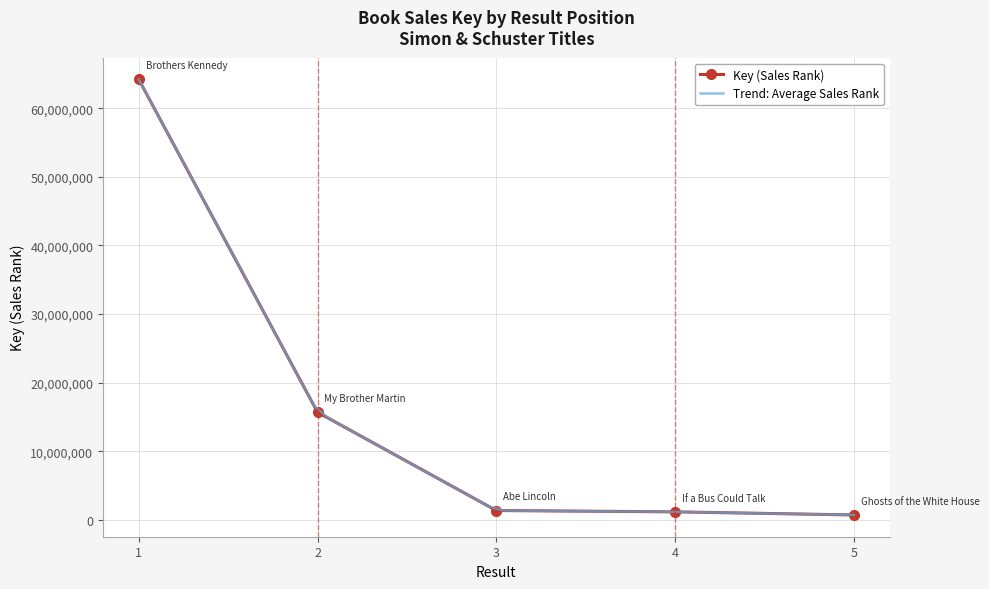

What is the value of the Key (Sales Rank) point at the 1st from the left?

64188090